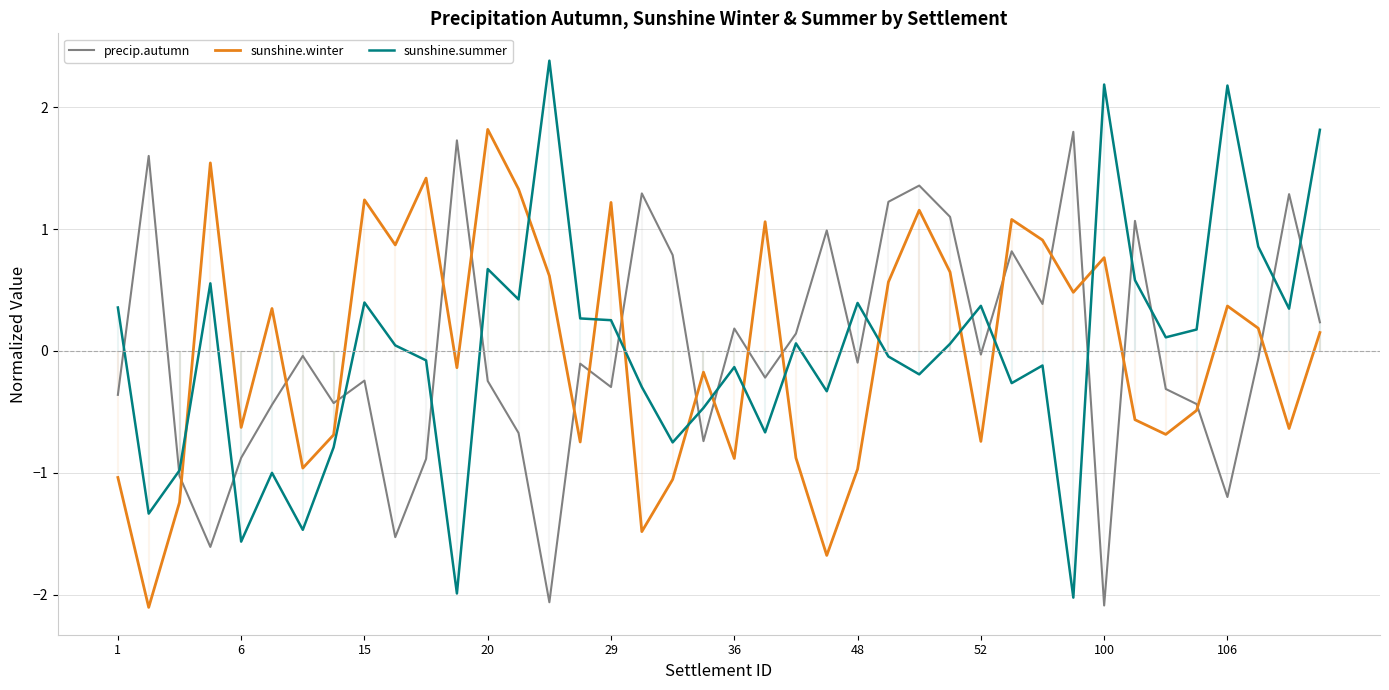

What is the label of the 19th point from the left?

18